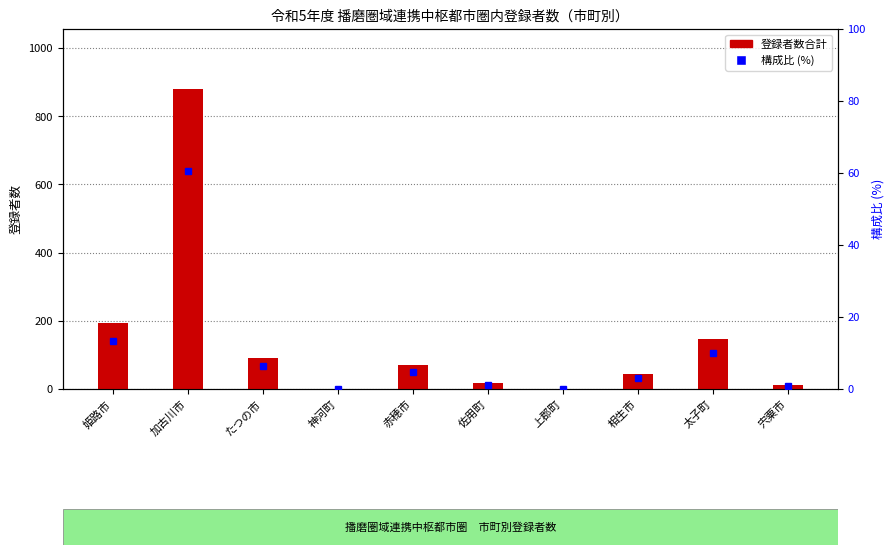

What is the label of the 3rd bar from the right?

相生市